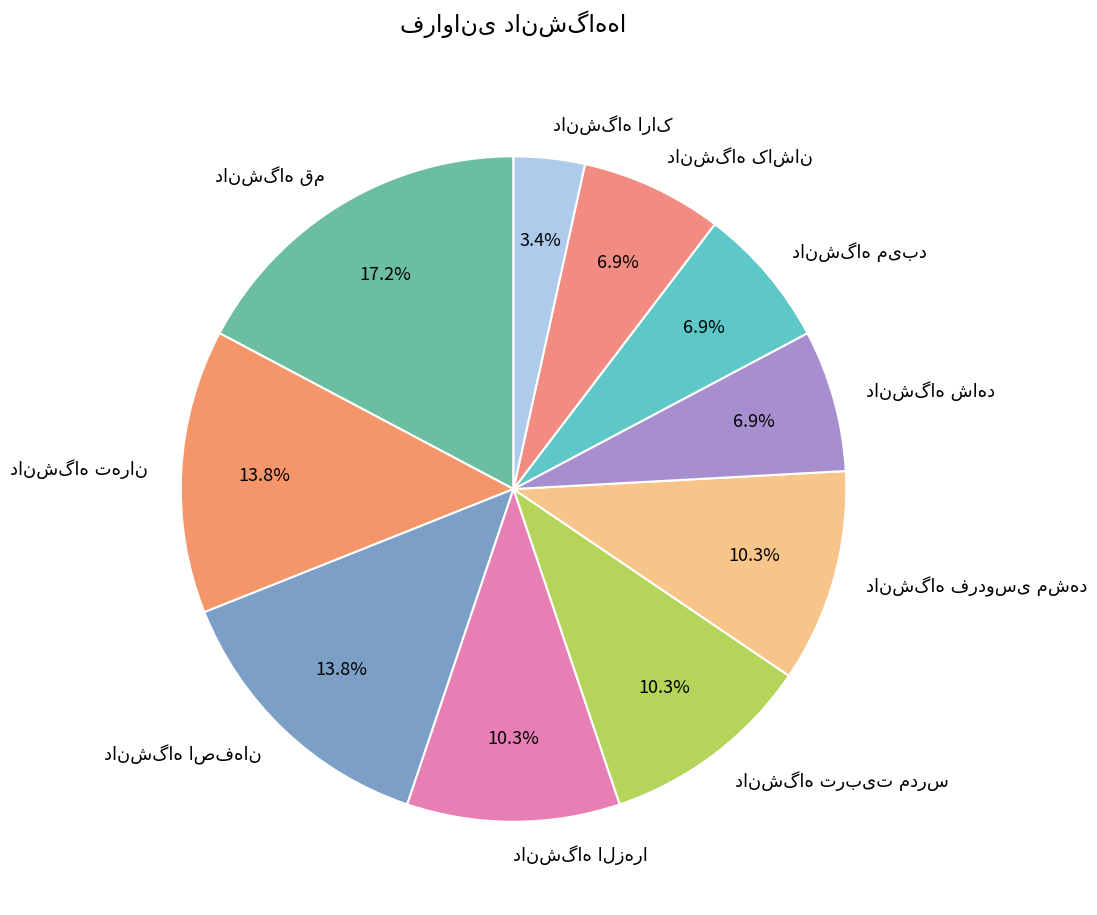

Is there any slice that represents more than half of the pie?

No